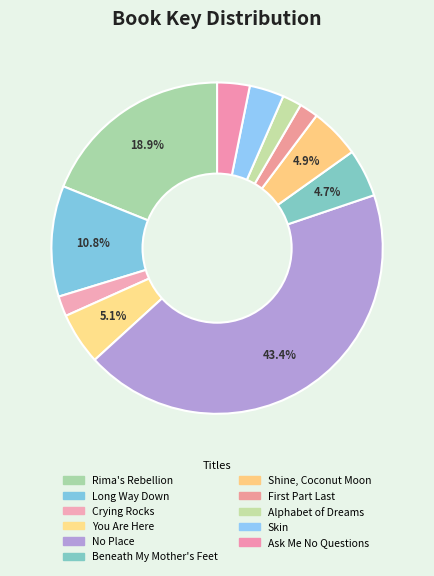

Count the number of slices in the pie.

11